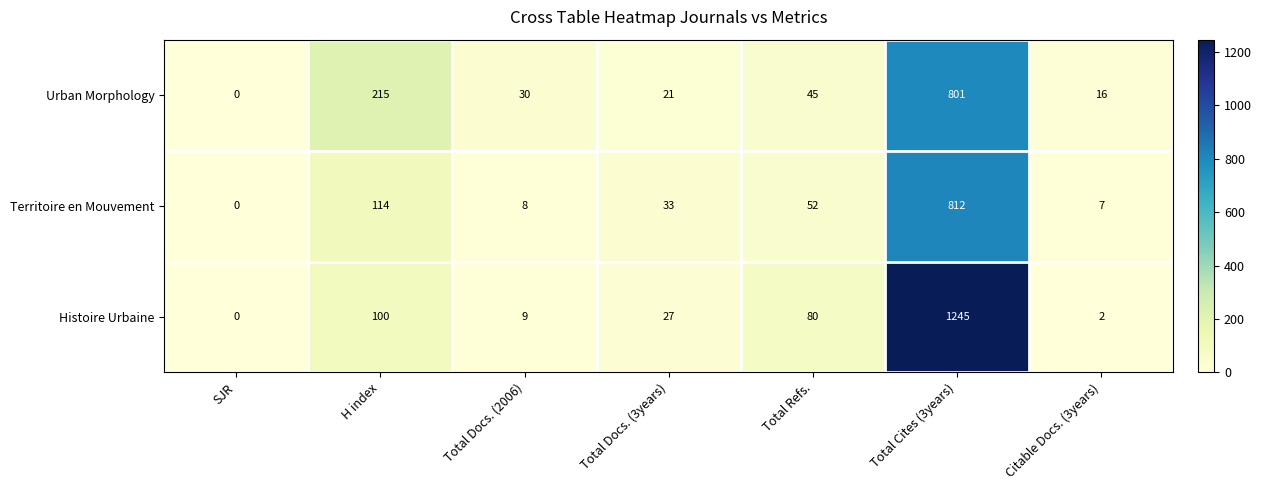

True or false: Urban Morphology has a value of 69 at Total Refs..

False